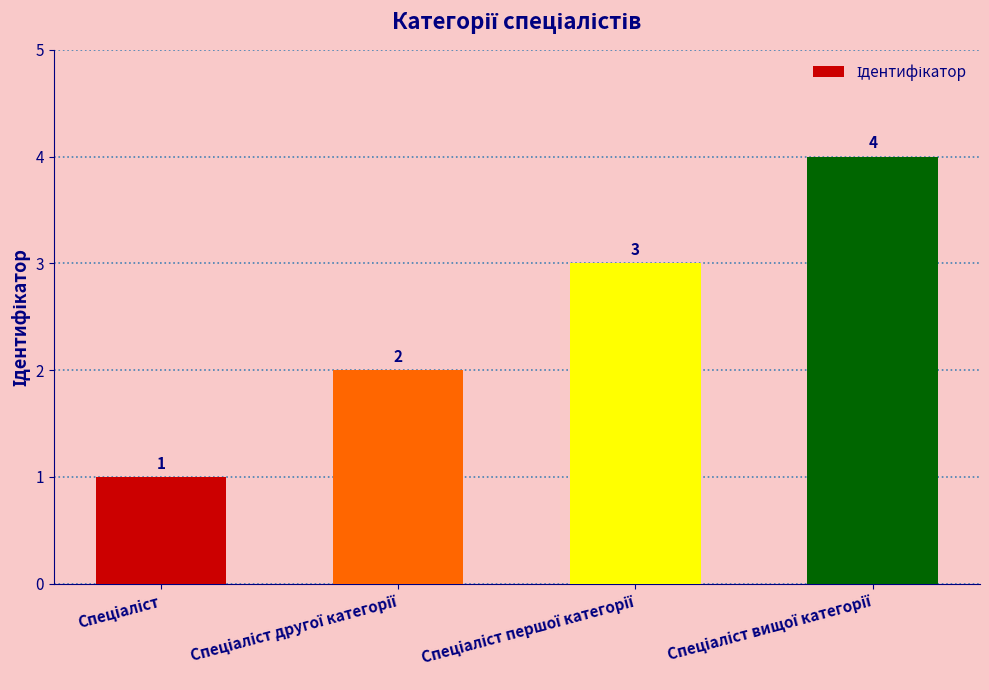

Are the bars grouped side by side (vs. stacked)?

No